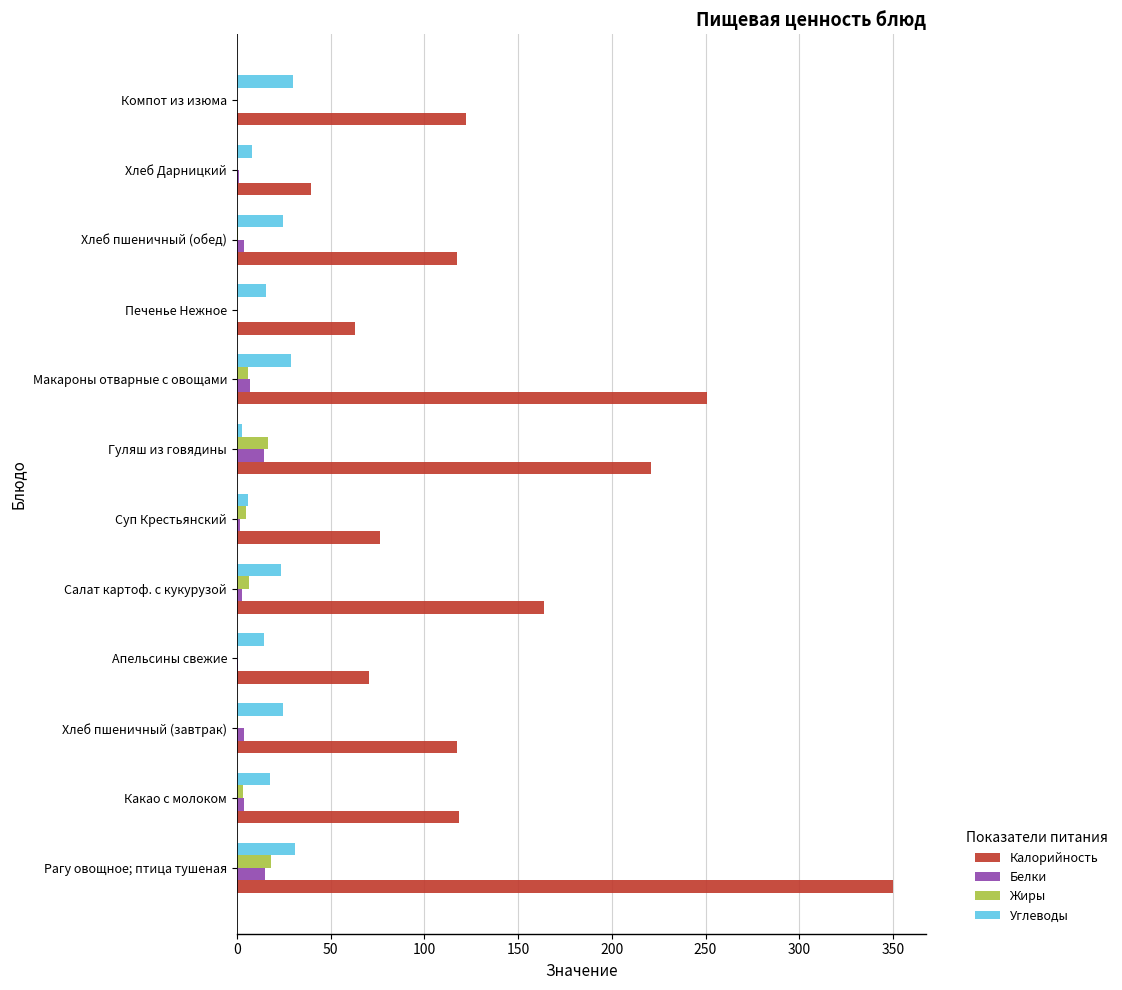

What is the highest value of the Калорийность series?

350.0